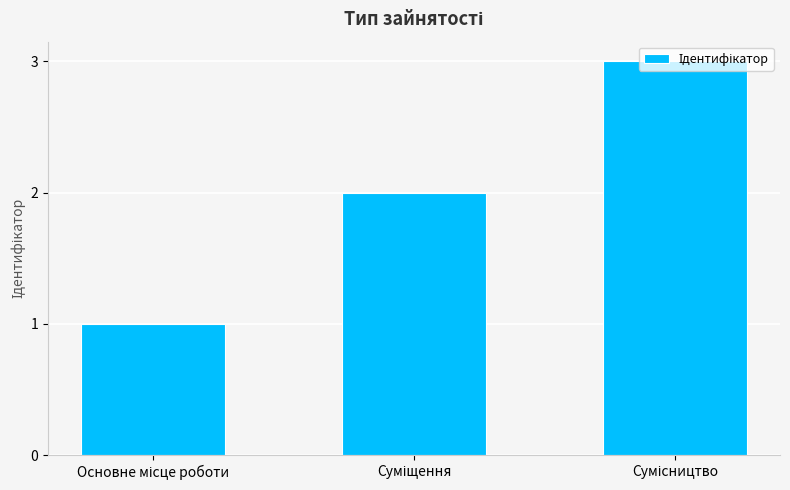

What is the sum of all values?

6